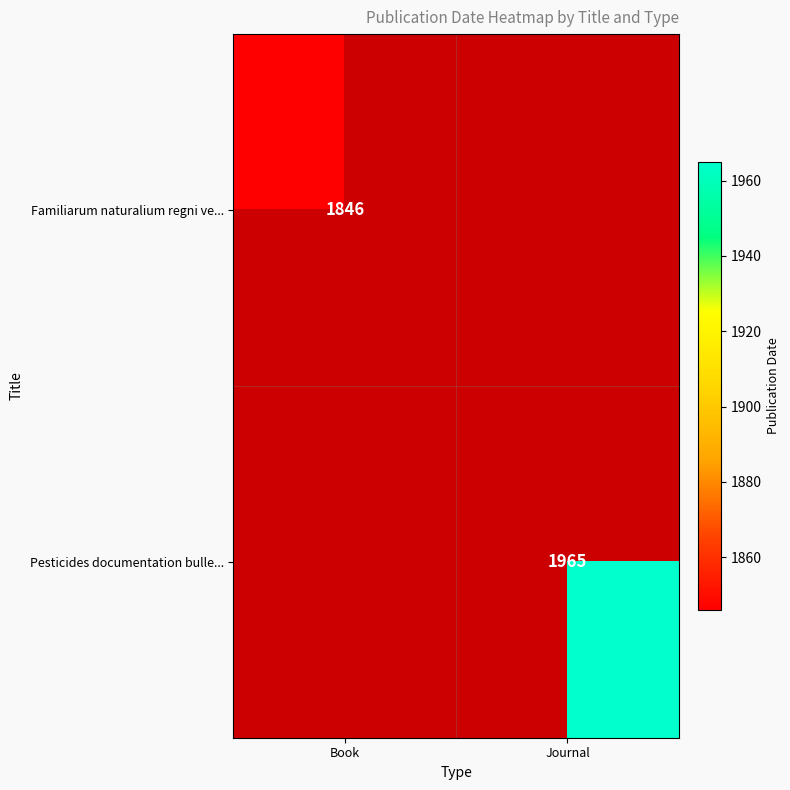

Is it true that Pesticides documentation bulle... equals 3182 at Journal?

False